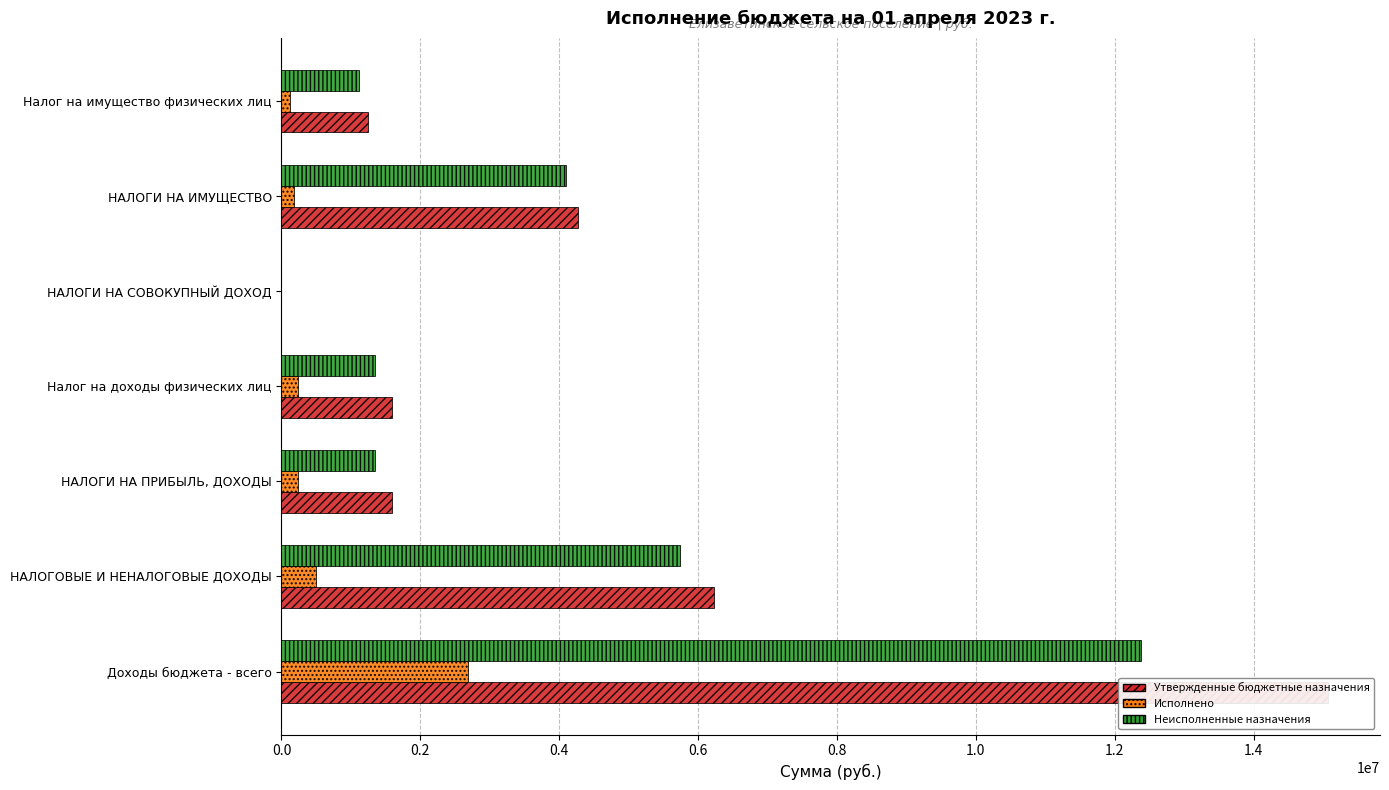

How many bars are there in total?

21